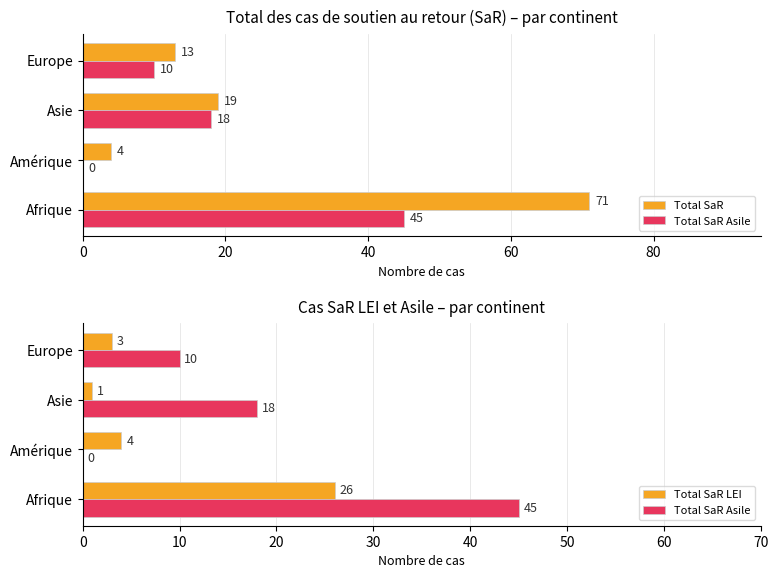

What is the greatest value displayed?

71